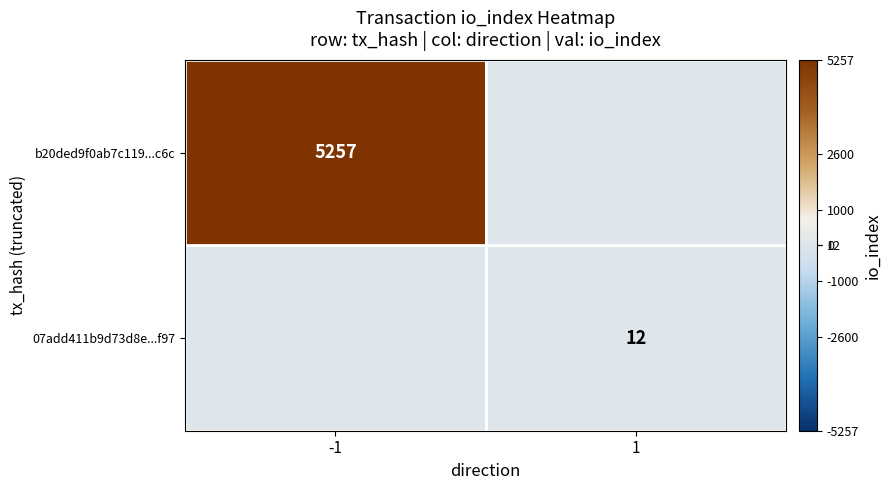

True or false: 07add411b9d73d8e...f97 has a value of 3 at 1.

False